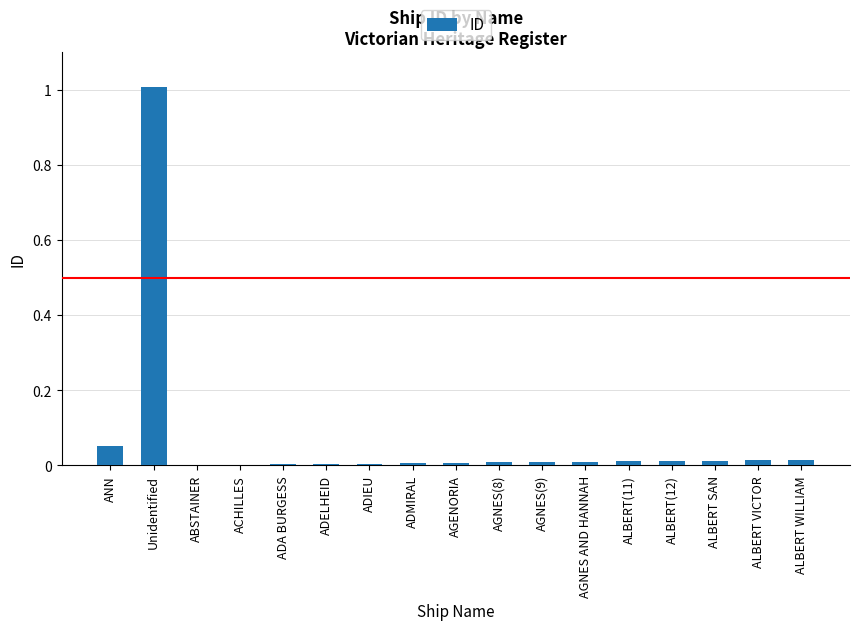

The value at ALBERT SAN is 4. True or false?

False